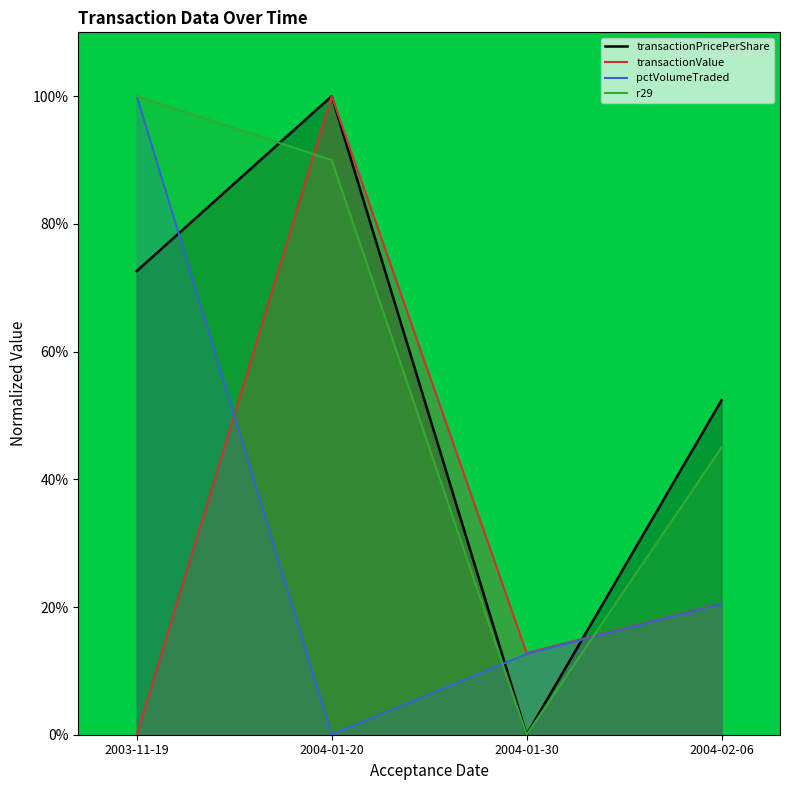

How many values in transactionValue are above zero?

3